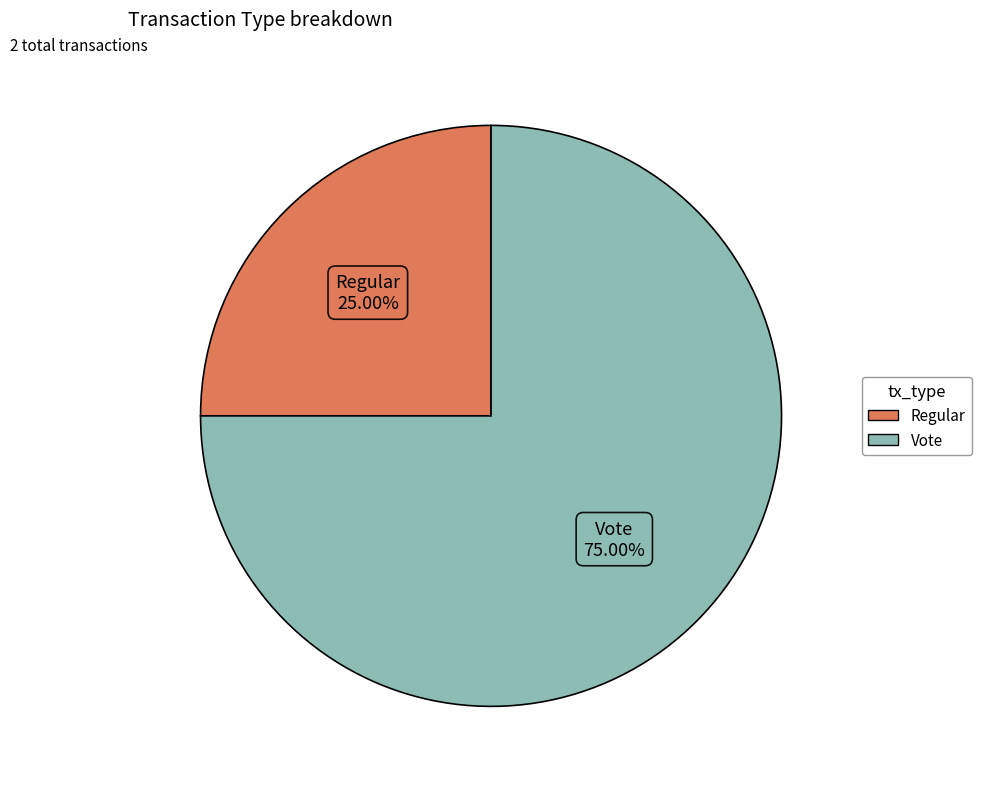

Which category has the smallest portion of the pie?

Regular